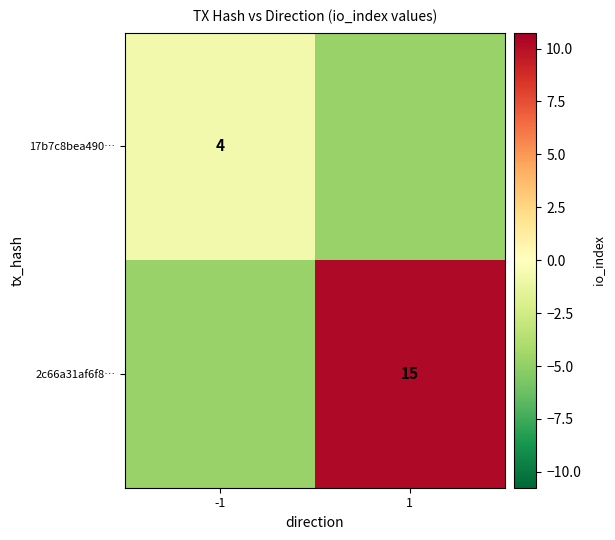

At which category is the sum across all series the highest?

1